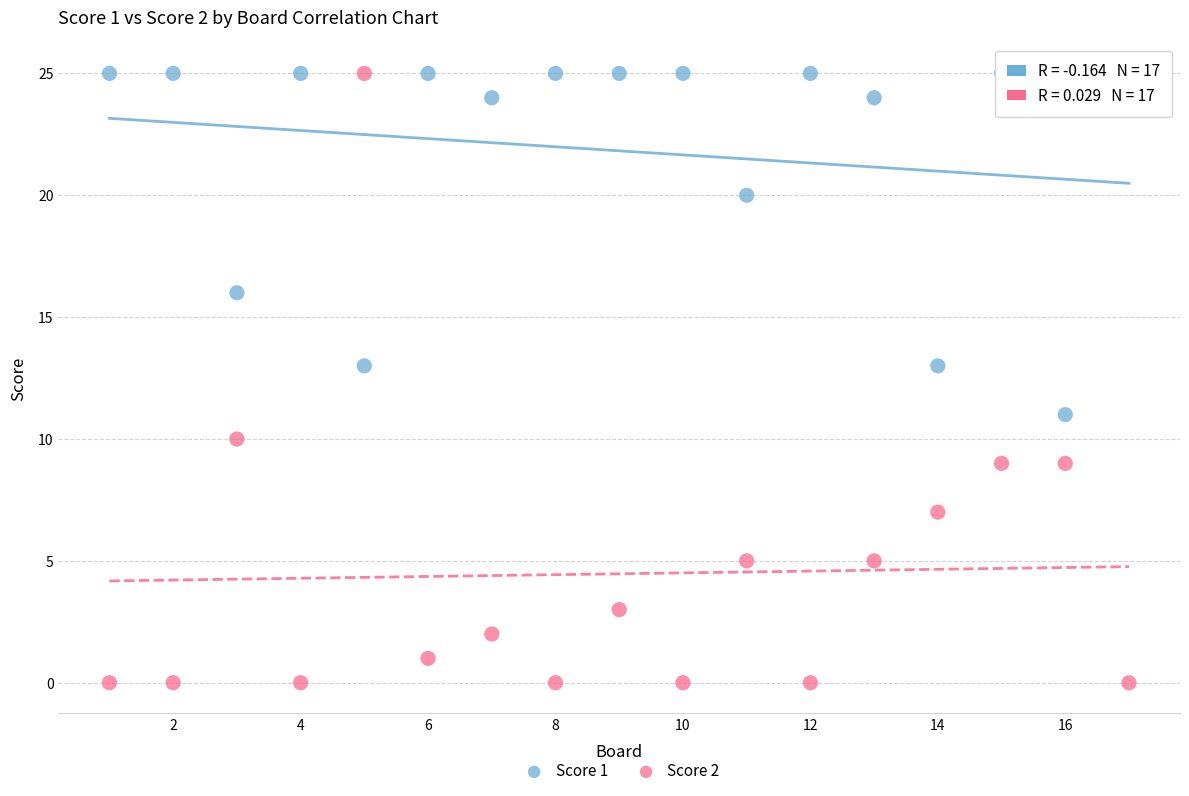

What are all the series names shown in the legend?

Score 1, Score 2